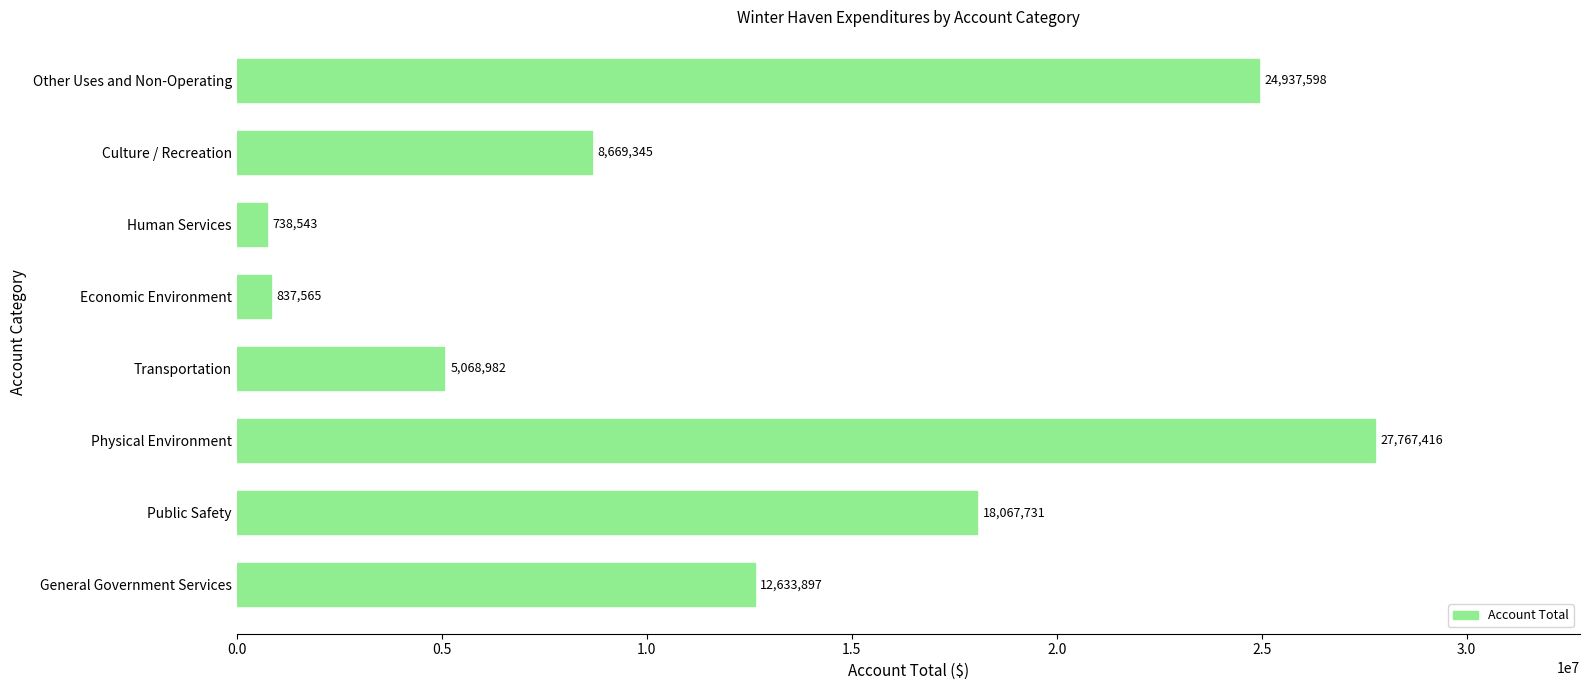

True or false: the data shows 5068982 at Transportation.

True